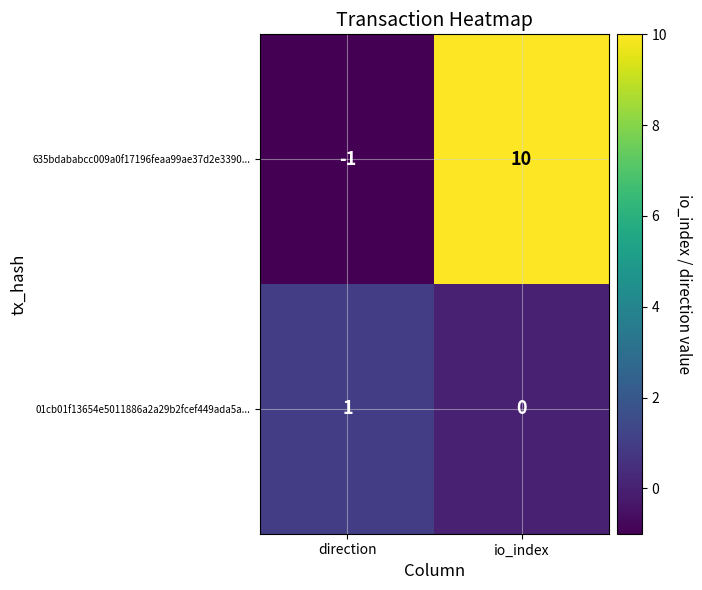

At which label does 01cb01f13654e5011886a2a29b2fcef449ada5a... reach its minimum?

io_index